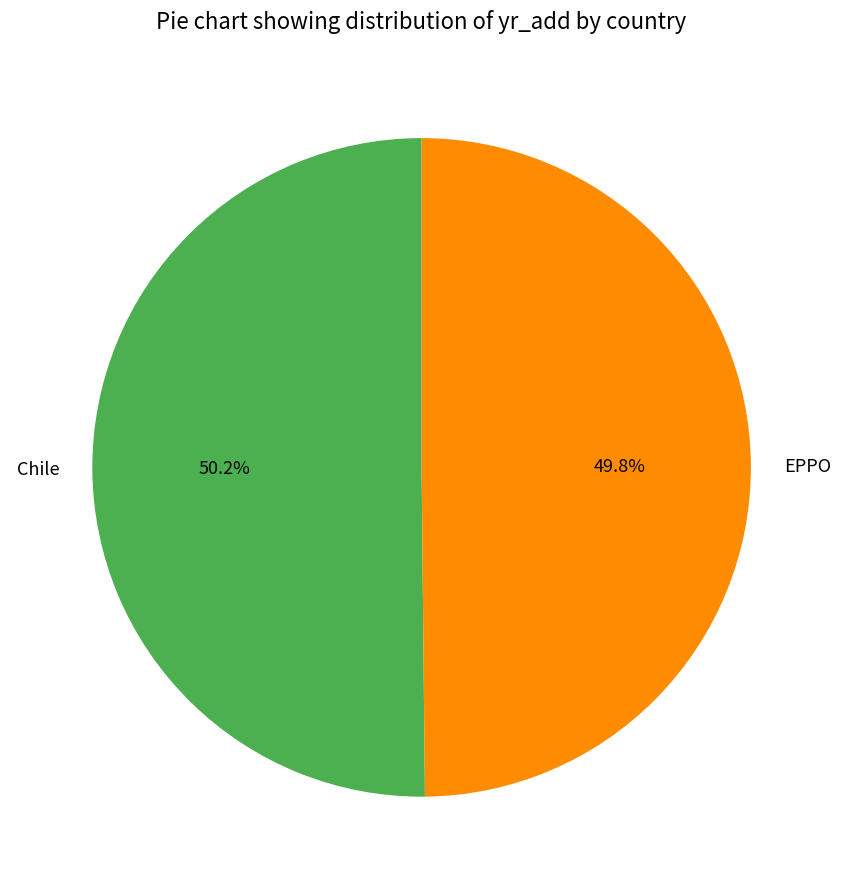

What portion of the pie excludes EPPO?

50.2%